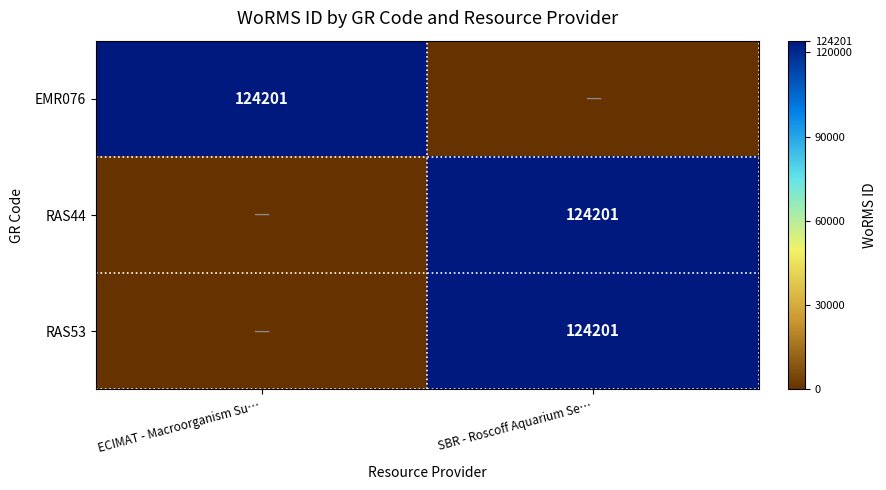

The value of EMR076 at ECIMAT - Macroorganism Su… is 124201. True or false?

True